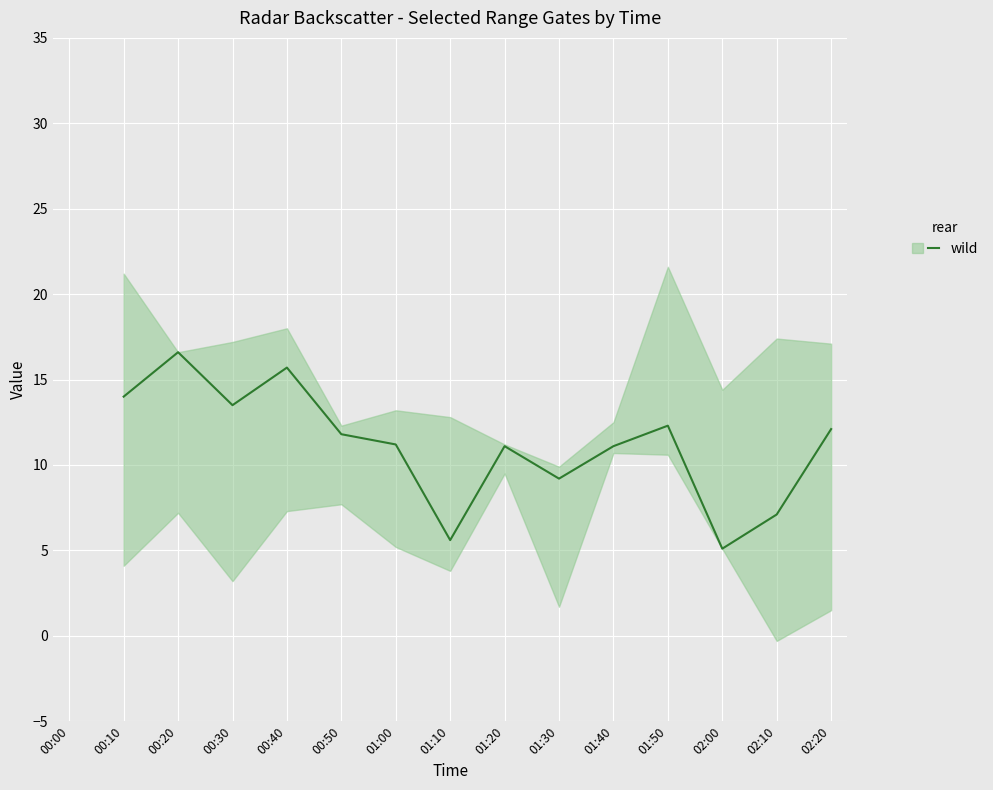

How many points are higher than both their immediate neighbors (excluding endpoints)?

4